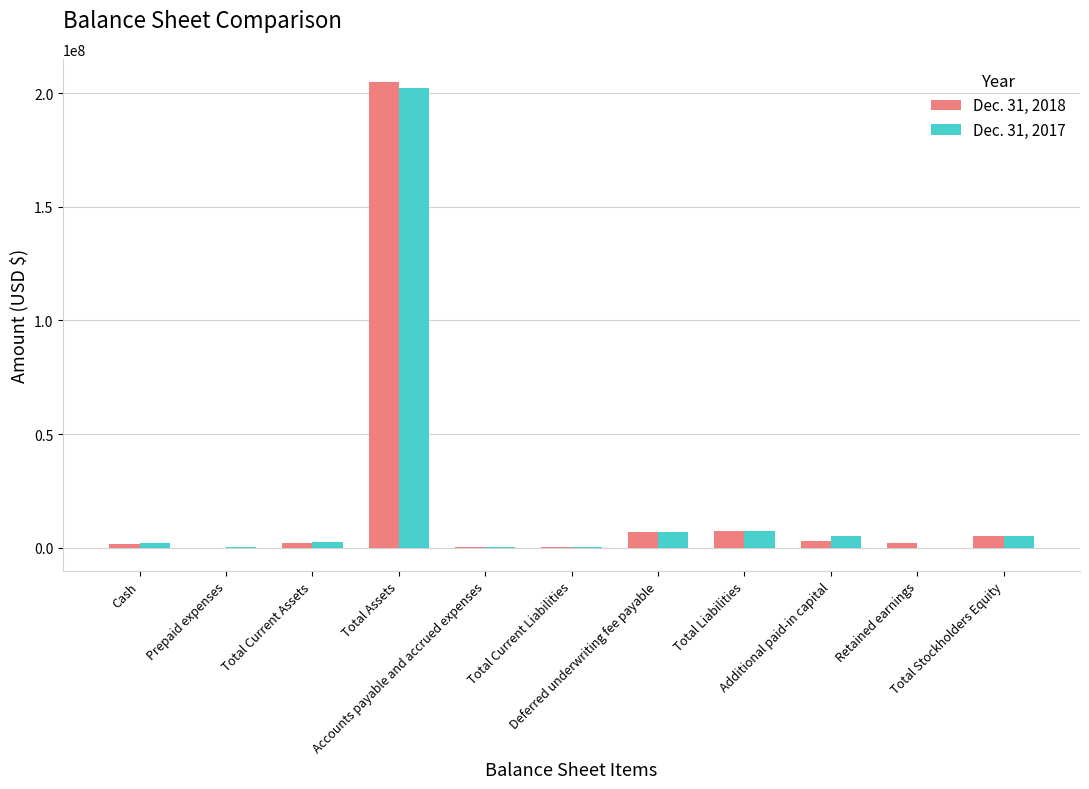

At which label does Dec. 31, 2018 first exceed 2090840?

Total Assets